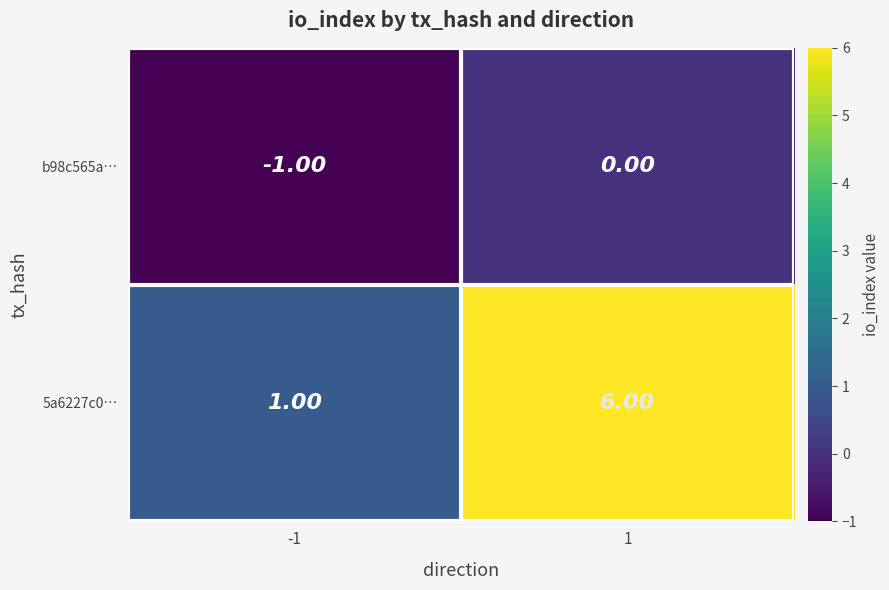

What is the average value of the 5a6227c0… series?

4